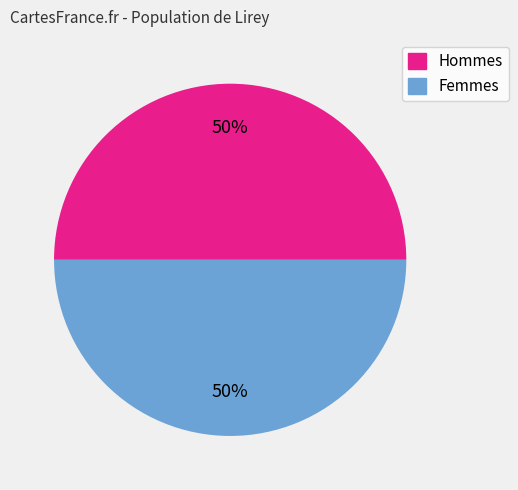

To the nearest percent, what is the average slice percentage?

50%